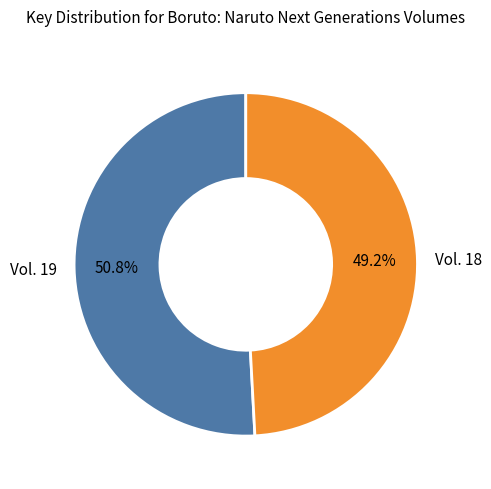

The Vol. 19 slice represents 60% of the pie. True or false?

False